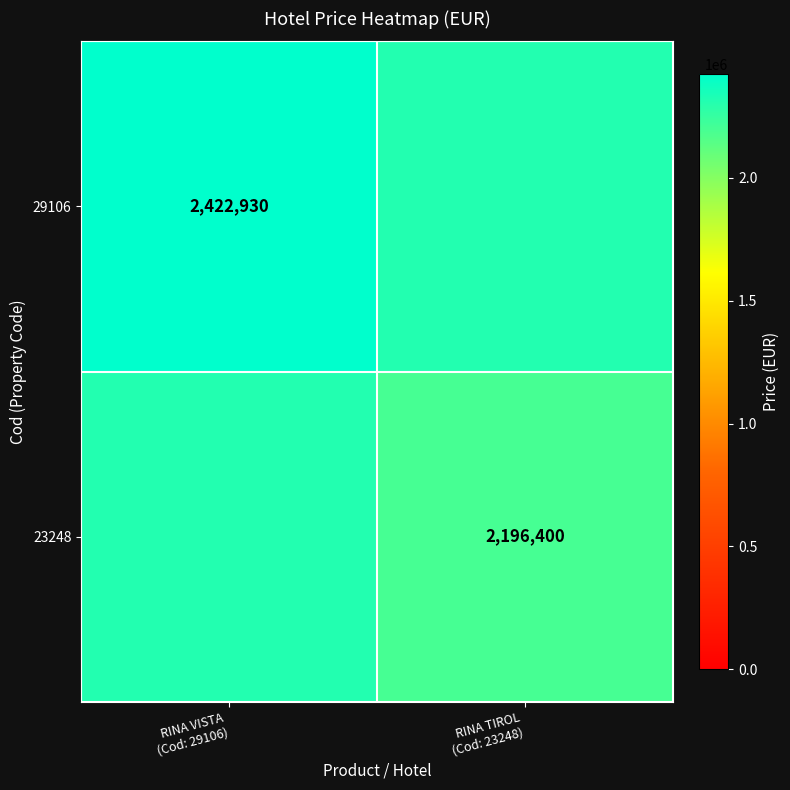

Which label corresponds to the smallest value in the chart?

RINA TIROL
(Cod: 23248)